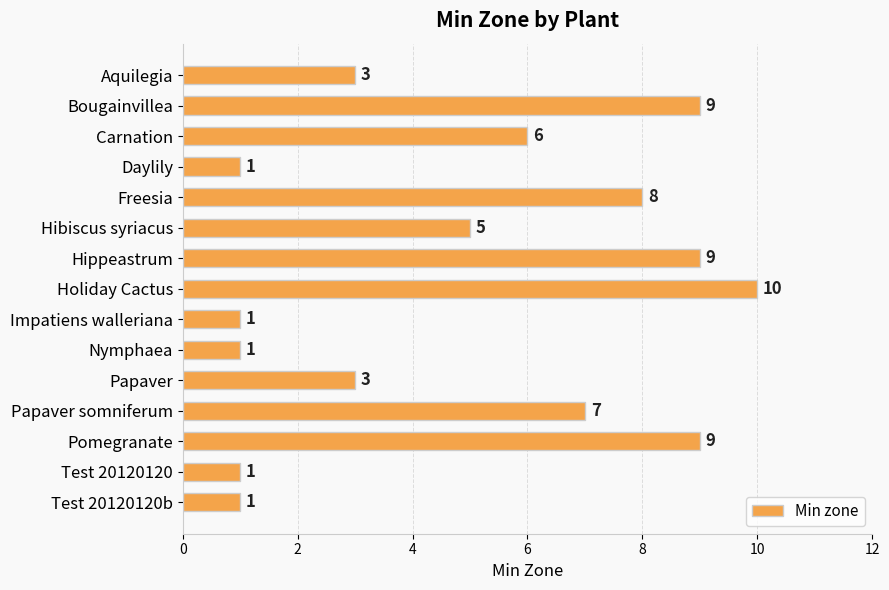

What is the label of the 7th bar from the bottom?

Impatiens walleriana